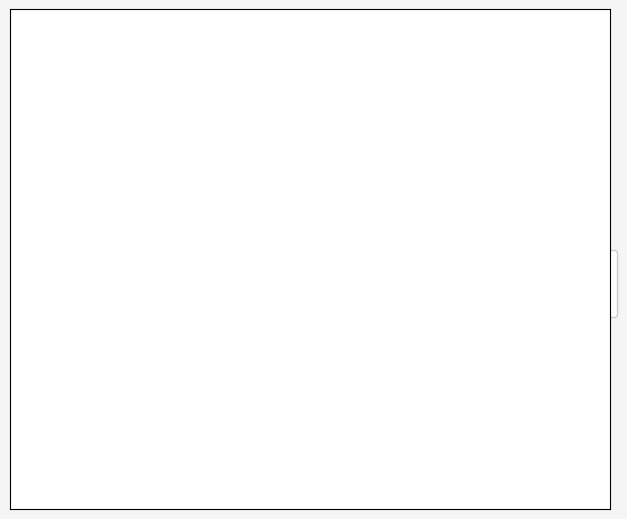

Is there any slice that represents more than half of the pie?

No